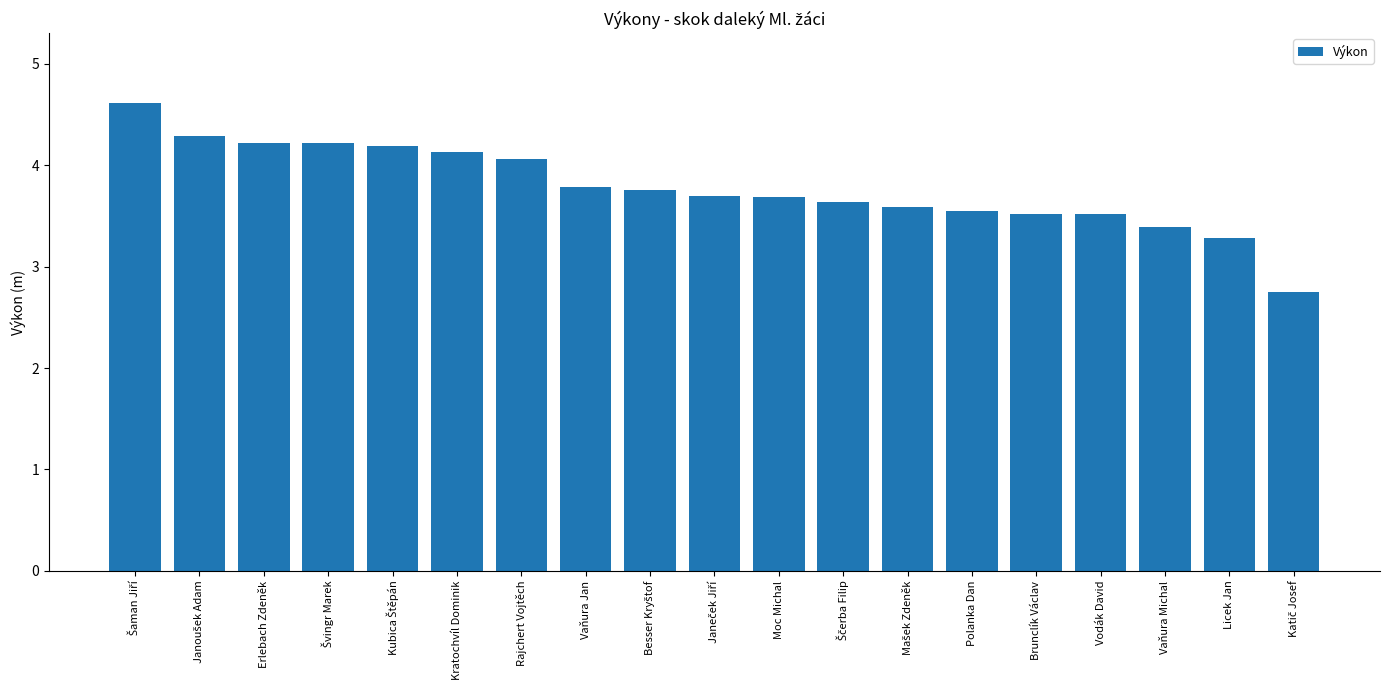

What is the maximum value shown in the chart?

4.6